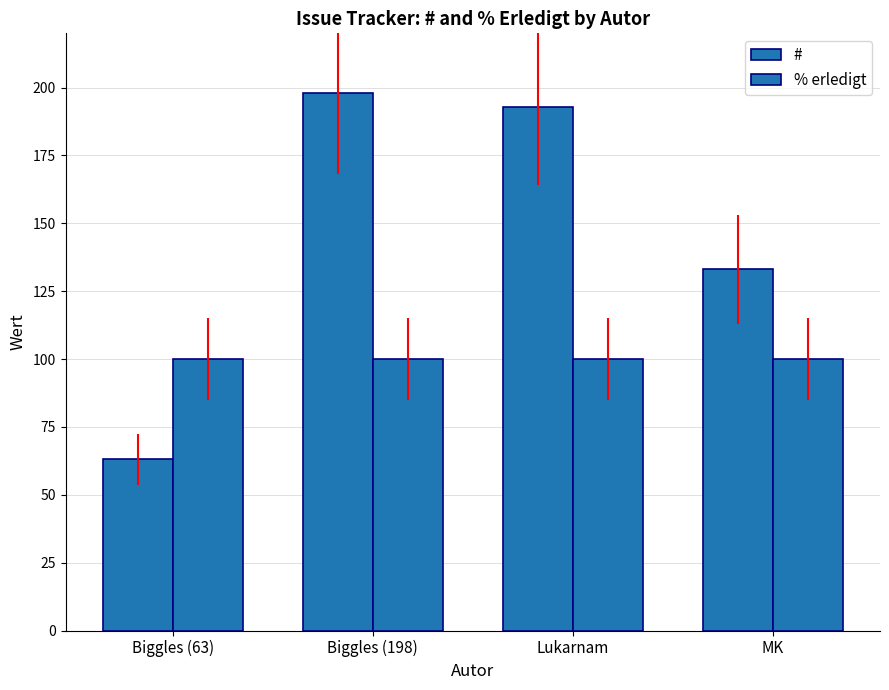

Which category has the lowest value in the % erledigt series?

Biggles (63)